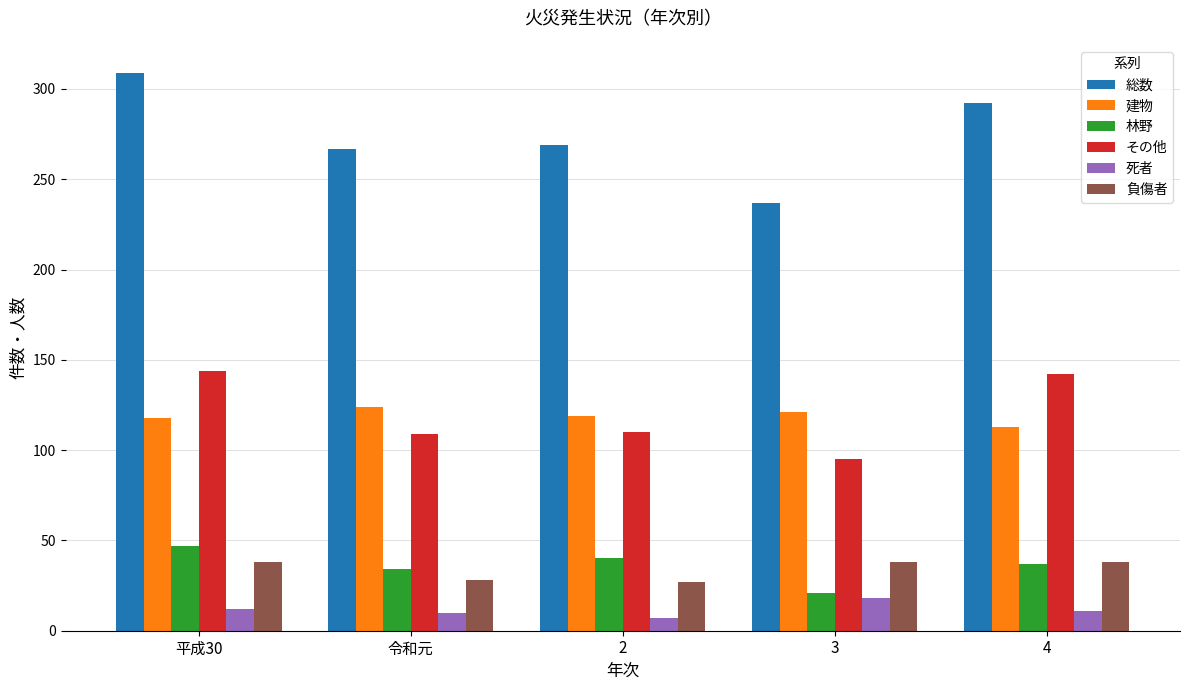

What is the difference between the highest and lowest values at 2?

262